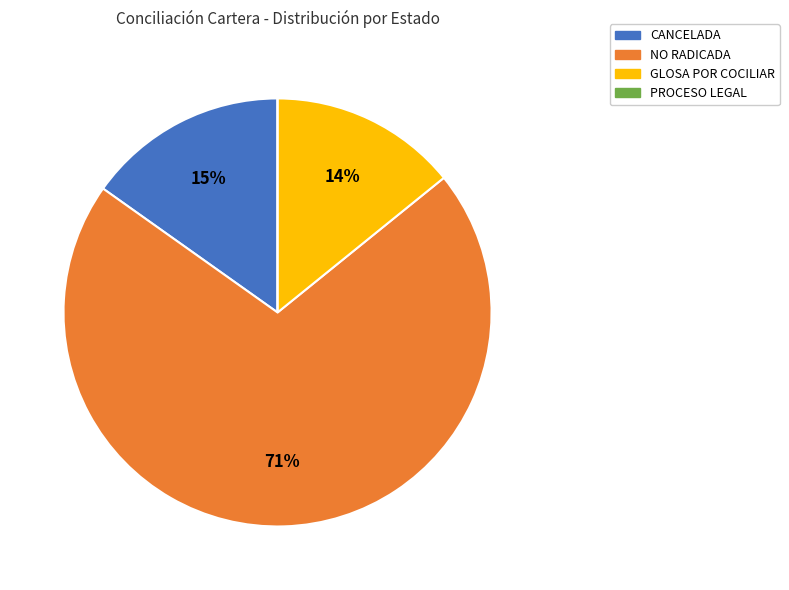

What percentage is the NO RADICADA slice, to the nearest percent?

71%